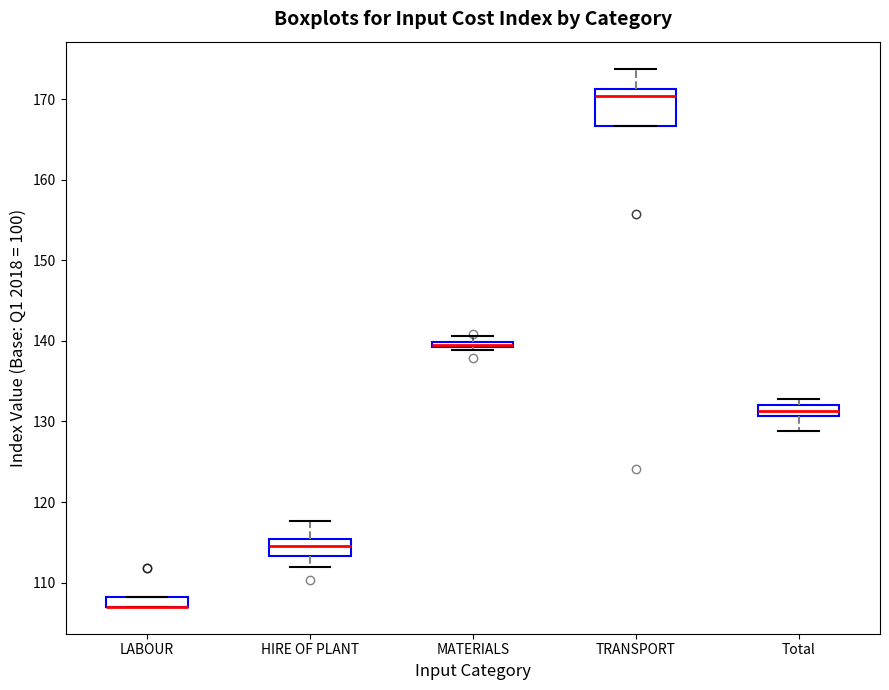

Where does the upper whisker of the box for TRANSPORT end on the y-axis? The values are not printed on the chart, so give them approximately, as read against the axis.

174